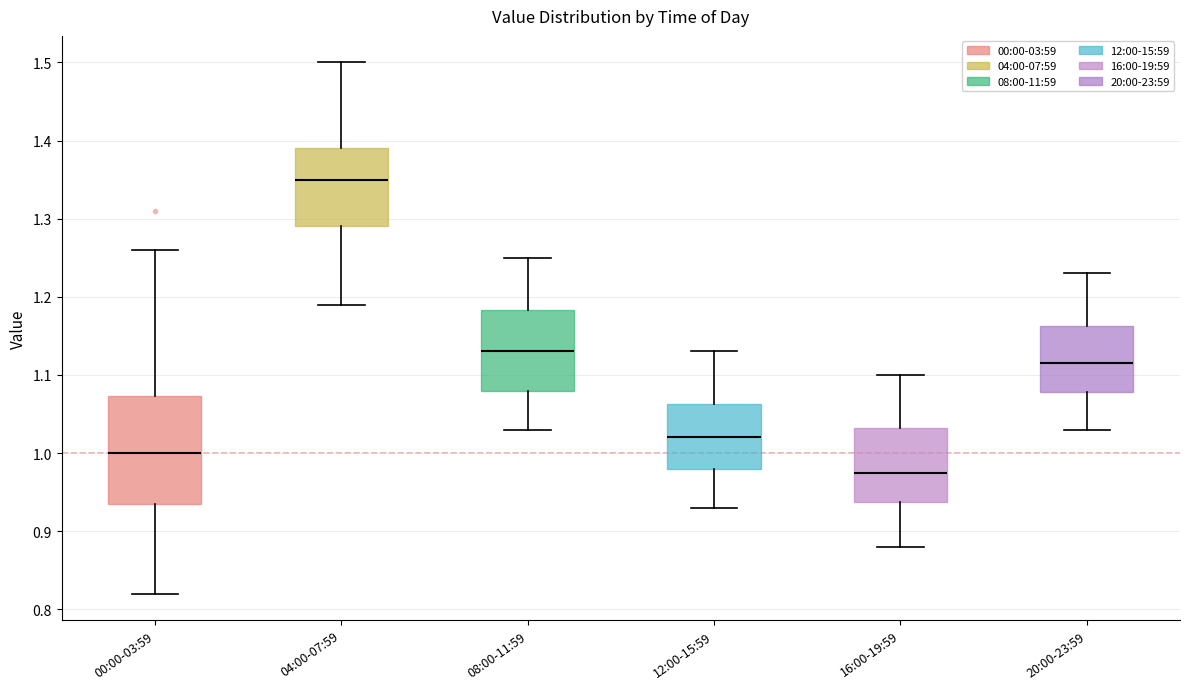

Where does the upper whisker of the box for 00:00-03:59 end on the y-axis? The values are not printed on the chart, so give them approximately, as read against the axis.

1.26